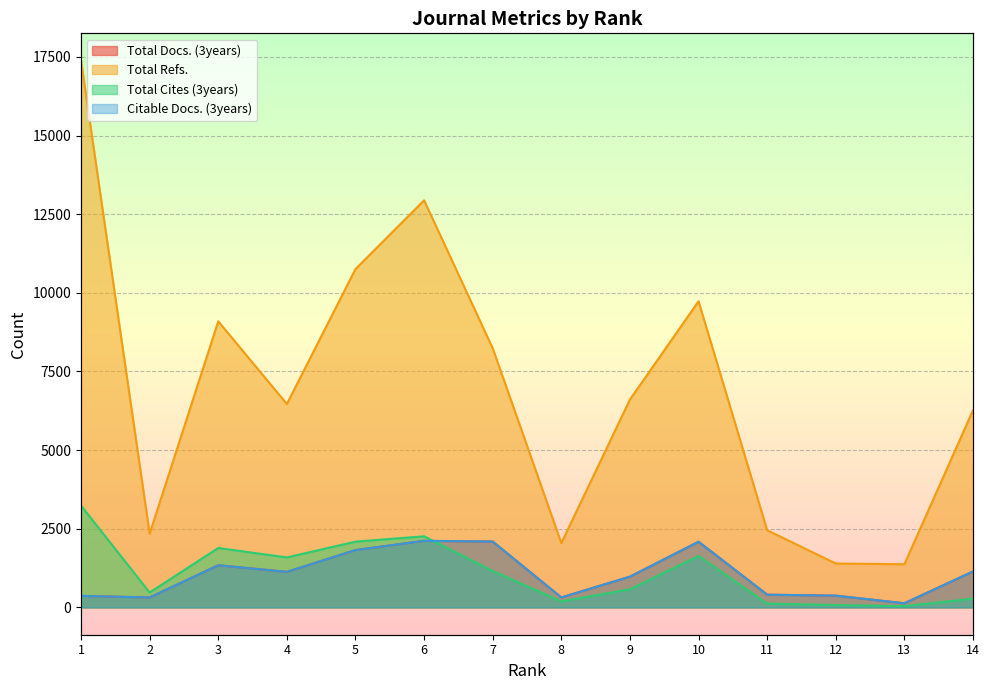

Rank the series by their maximum value, from lowest to highest.

Total Docs. (3years), Citable Docs. (3years), Total Cites (3years), Total Refs.